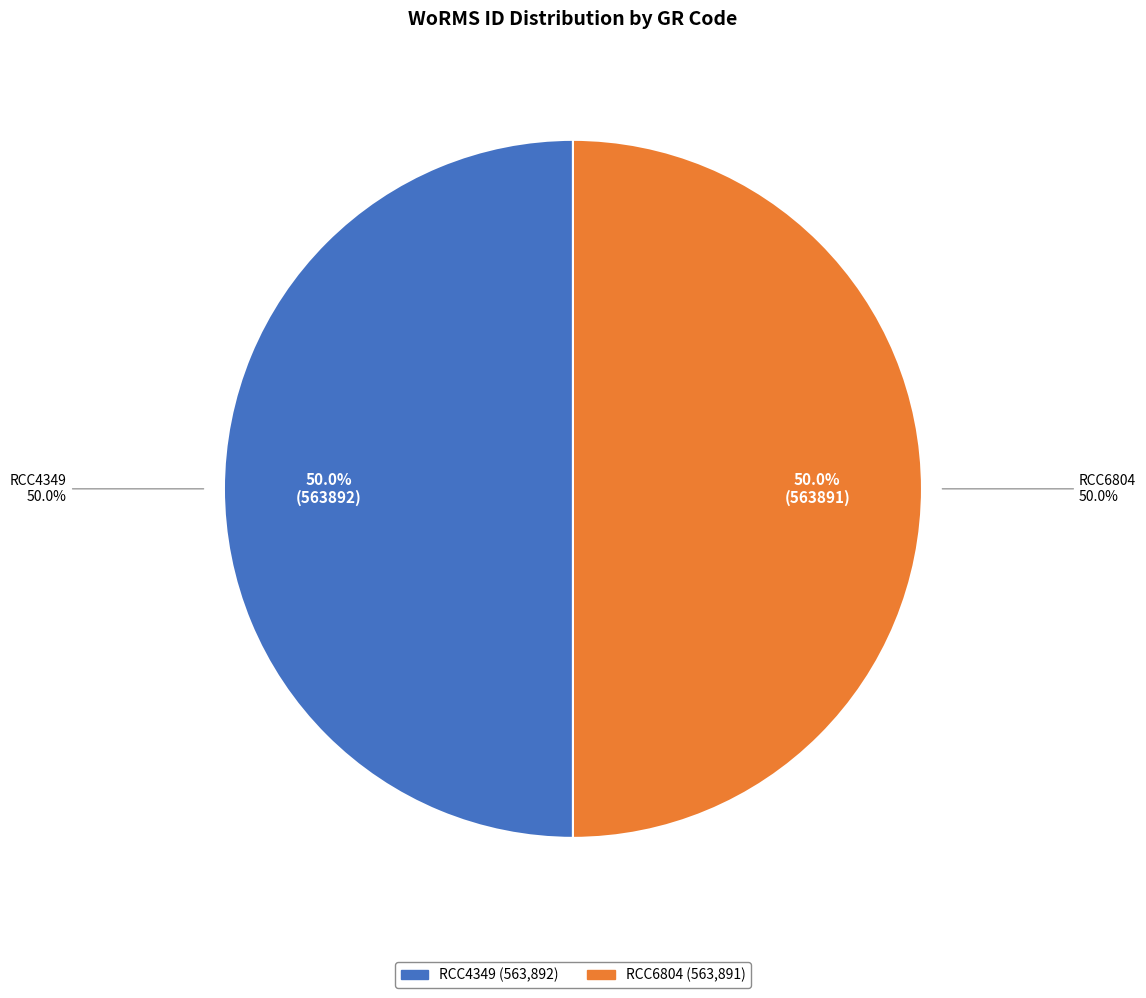

What is the smallest slice in the pie chart?

RCC6804